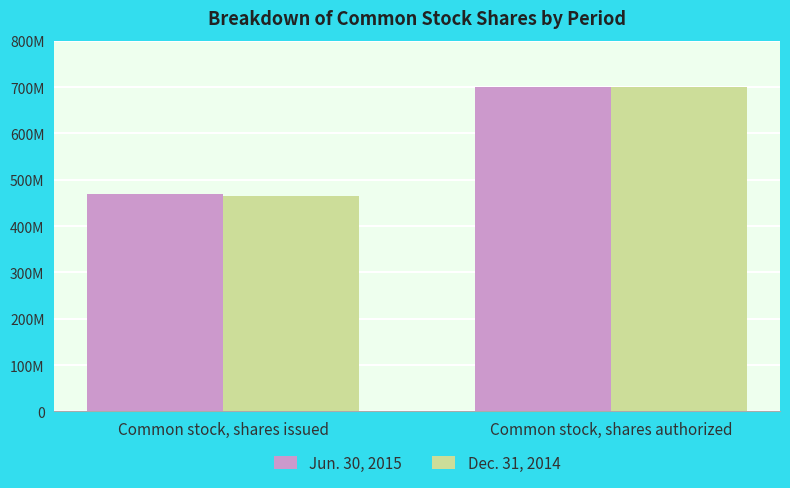

What is the total value across all series at Common stock, shares issued?

934632304